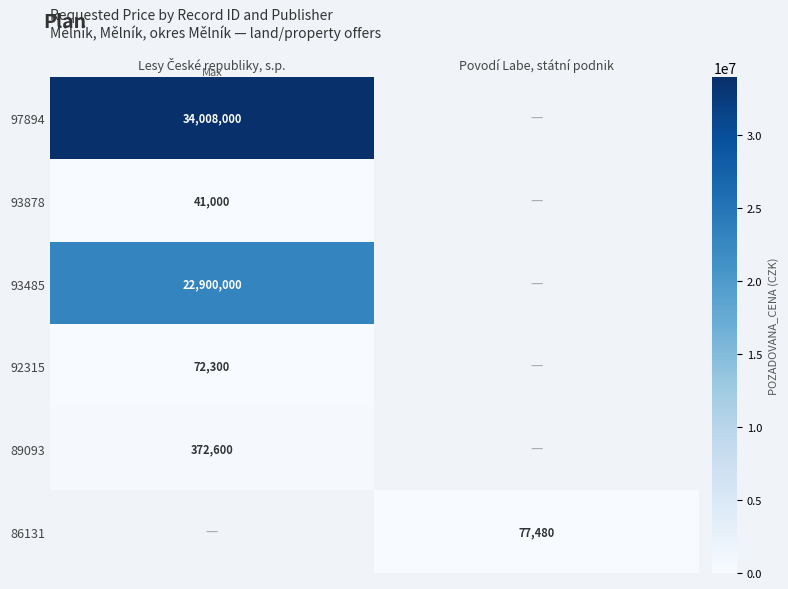

Is it true that 86131 equals 103282 at Povodí Labe, státní podnik?

False